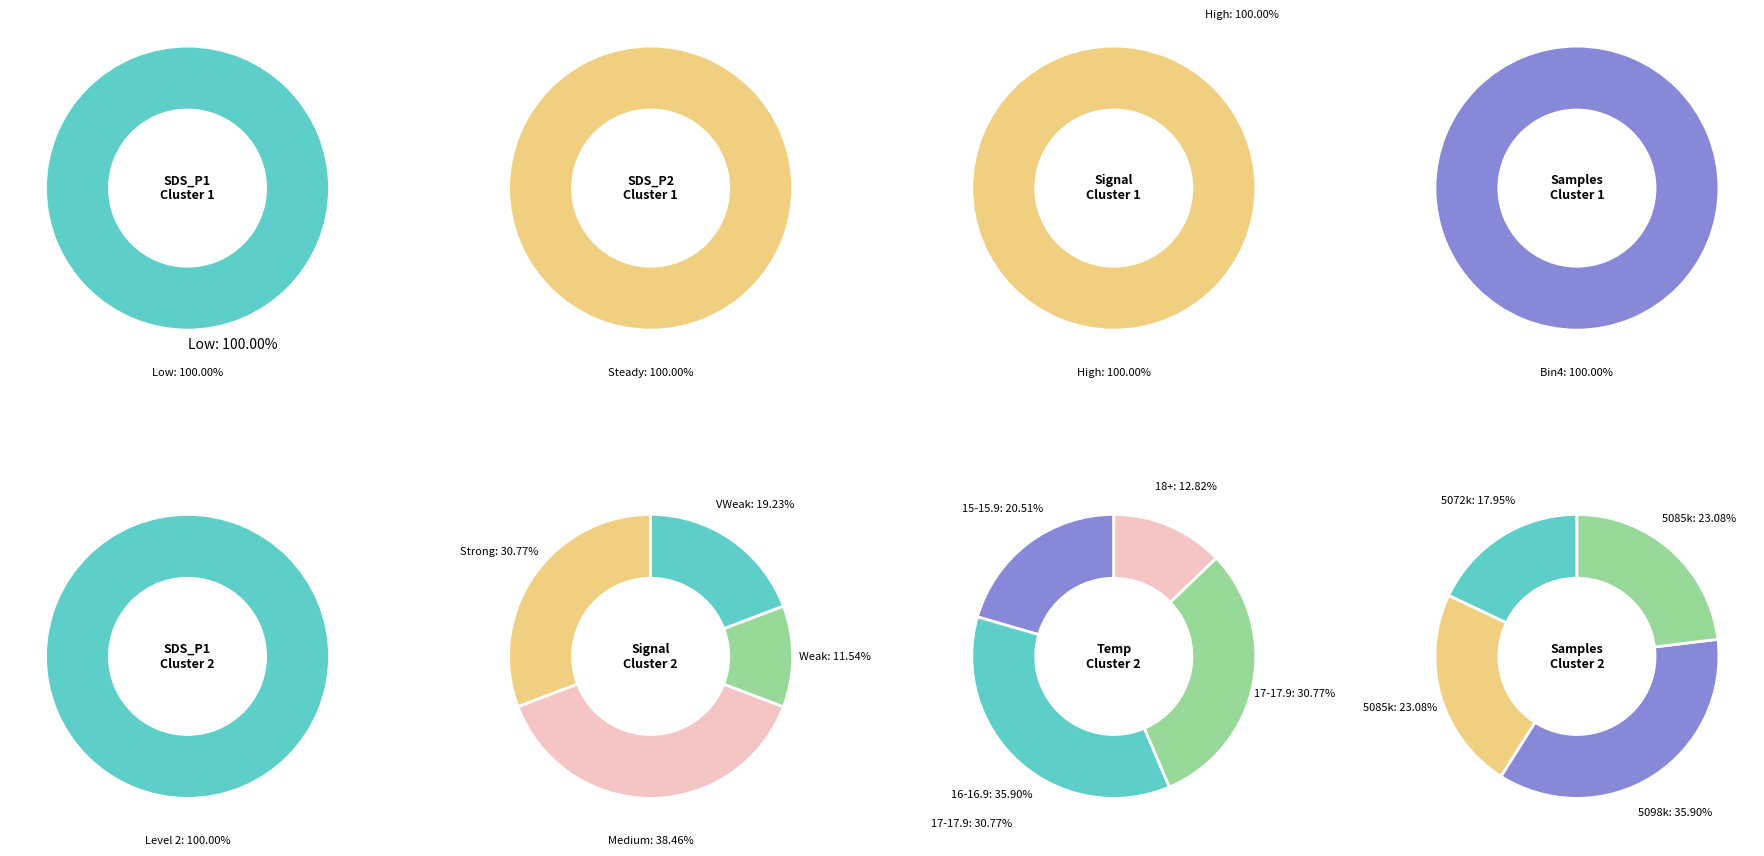

Is 00:11 the majority of the pie?

No